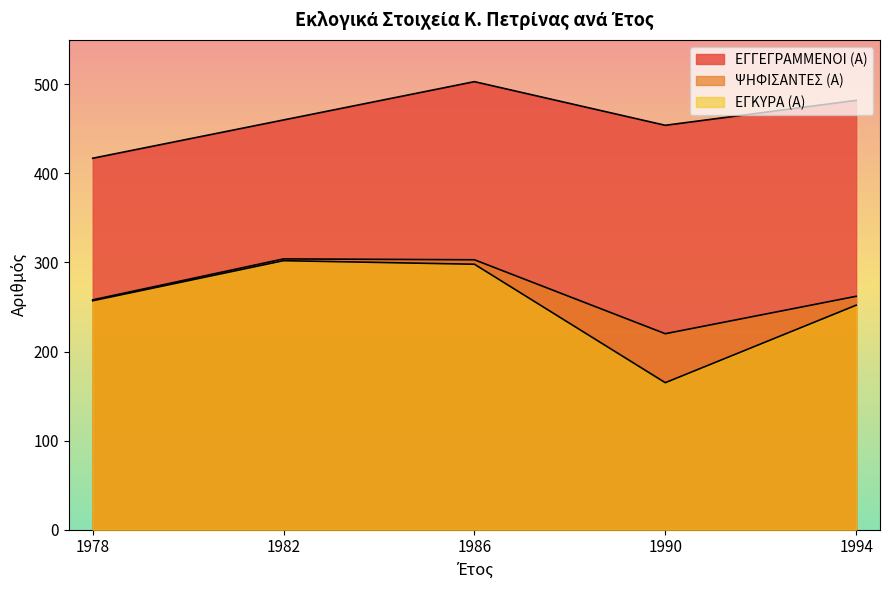

What is the minimum value for ΕΓΓΕΓΡΑΜΜΕΝΟΙ (Α)?

417